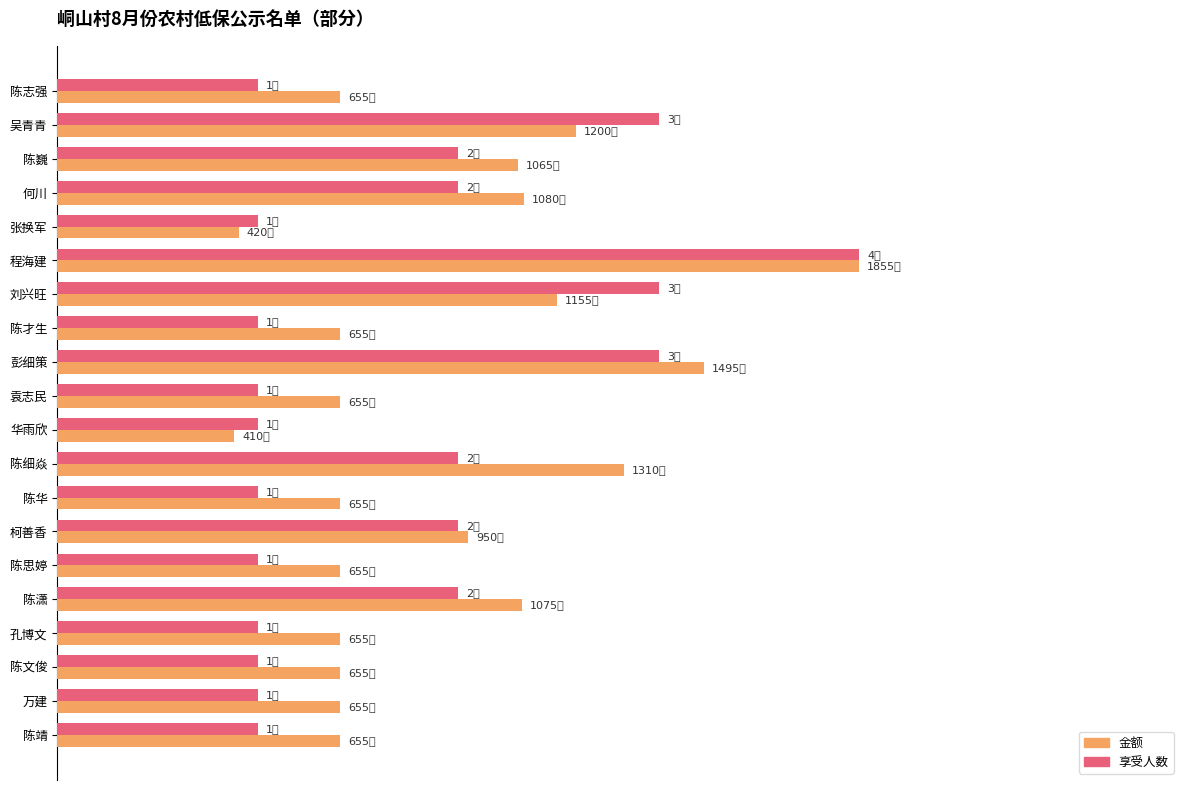

Count the number of data series in this chart.

2